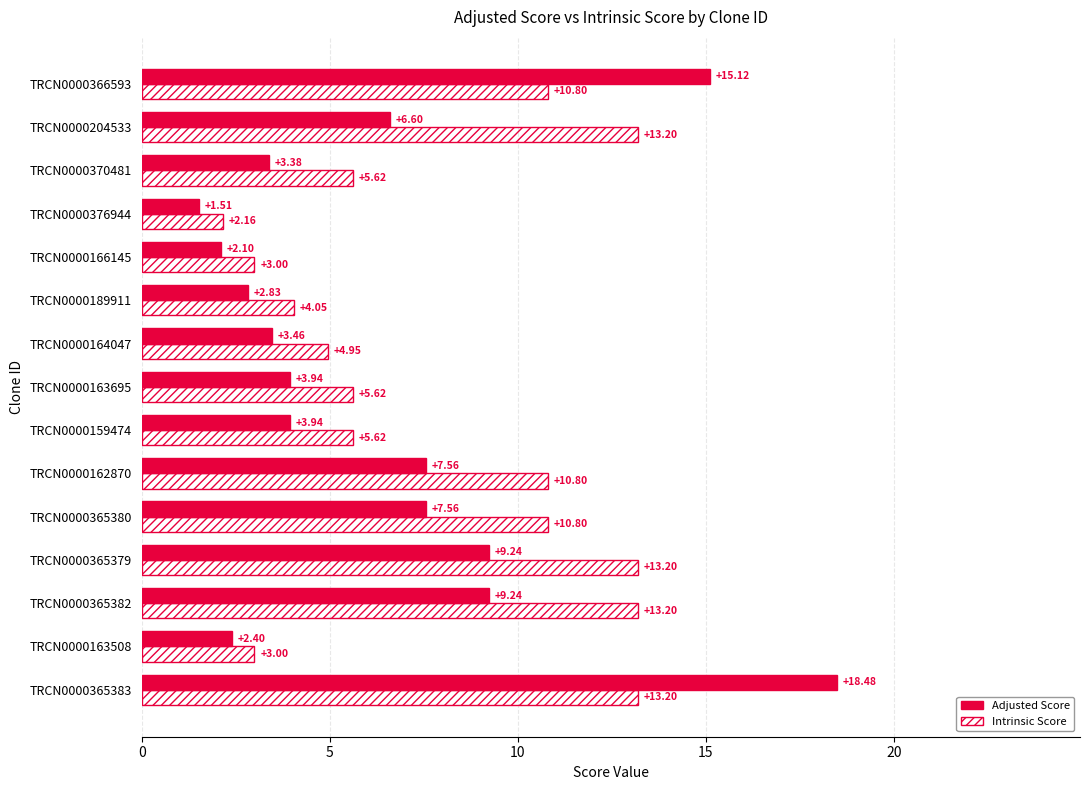

How many distinct data groups are displayed?

2